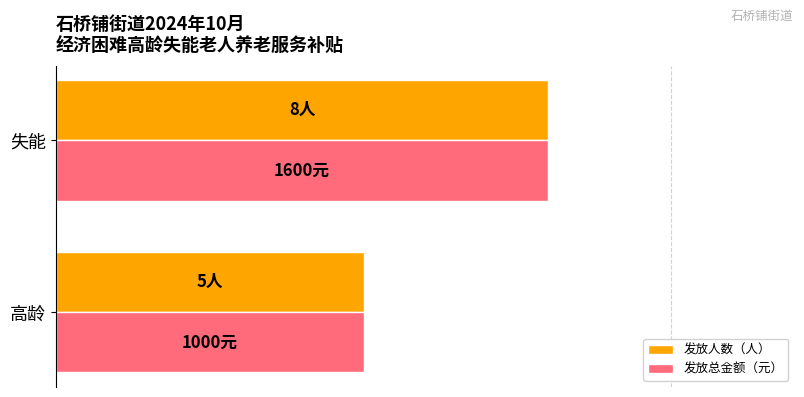

What is the maximum value shown in the chart?

80